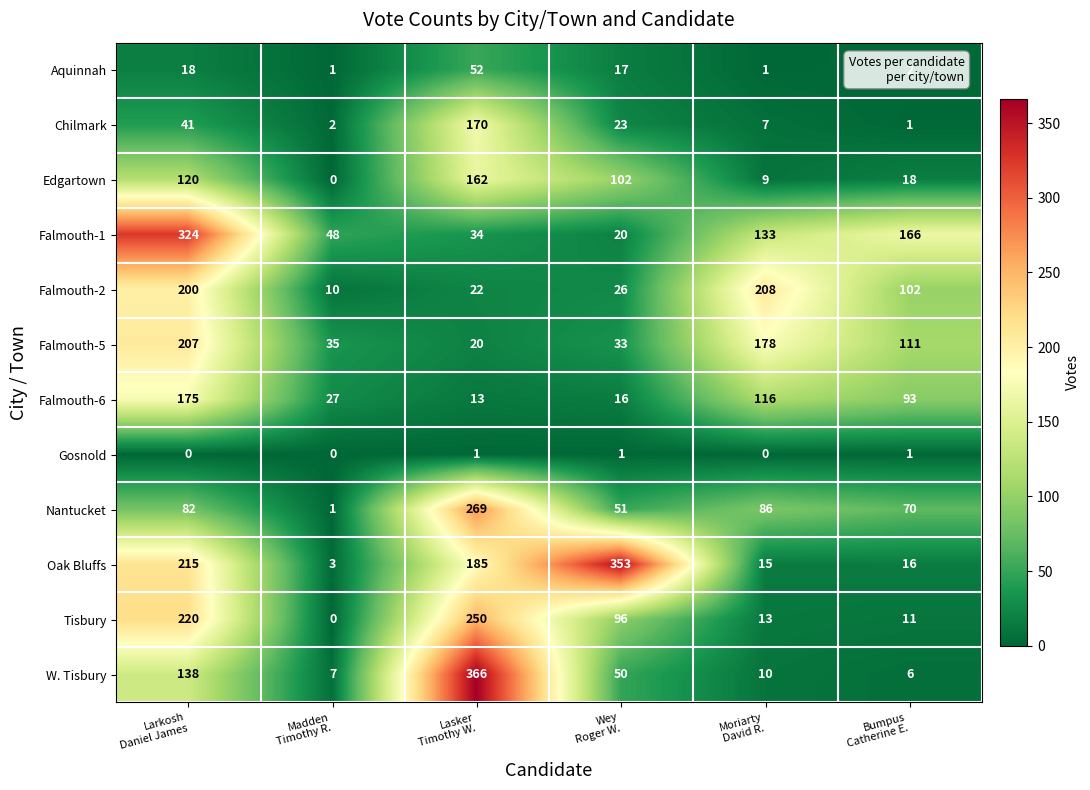

What is the difference between the maximum and minimum values in the Chilmark series?

169